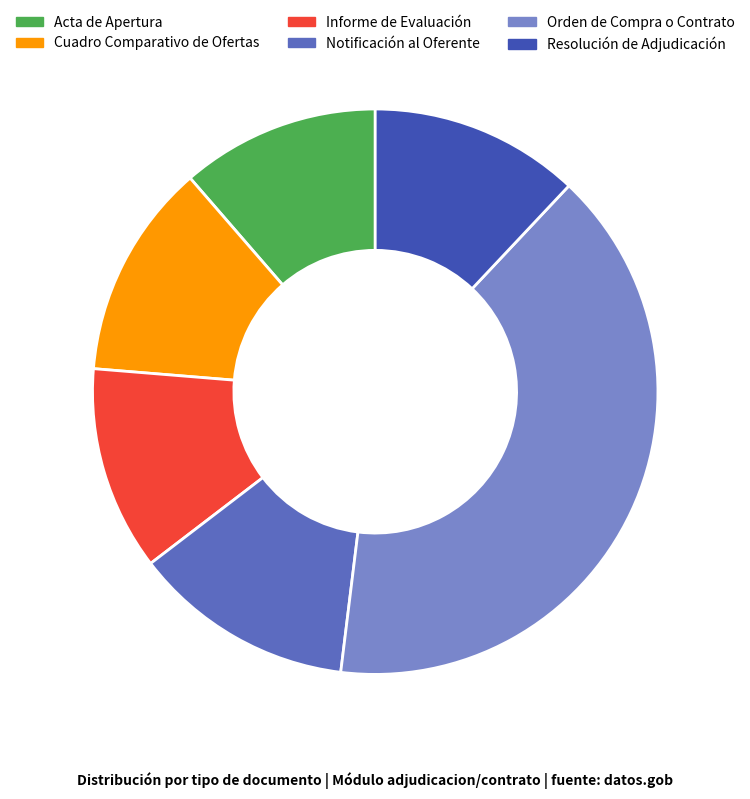

Which has a higher value, Resolución de Adjudicación or Notificación al Oferente?

Notificación al Oferente